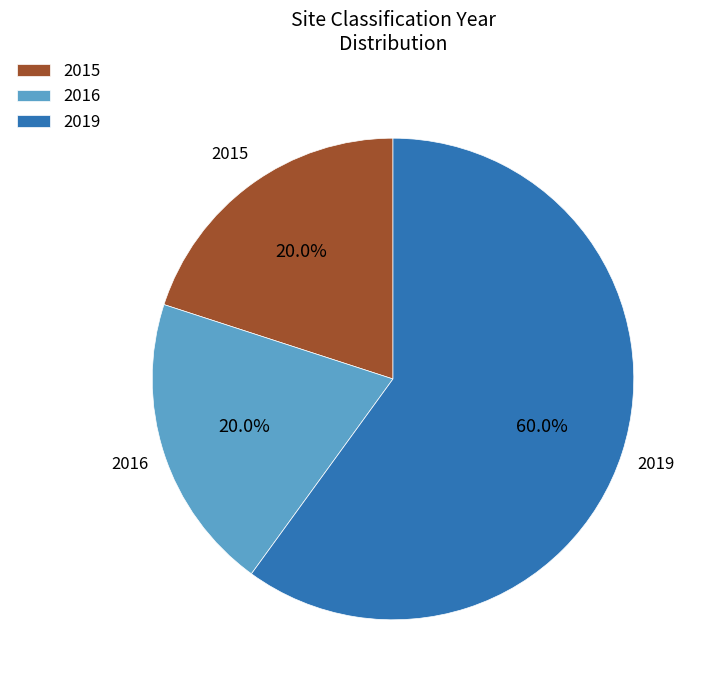

Between 2015 and 2019, which is larger?

2019